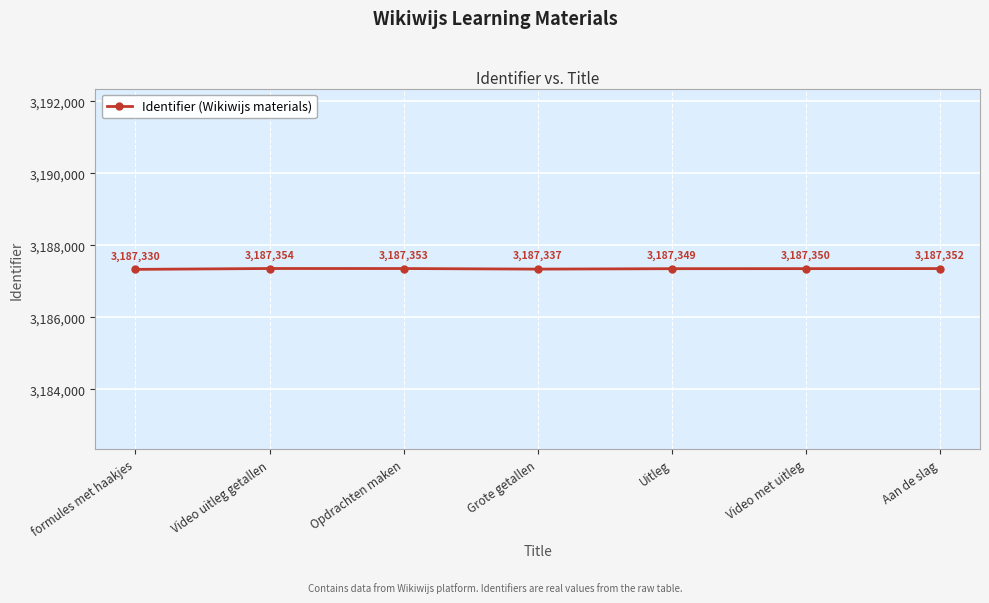

What is the minimum value shown in the chart?

3187330